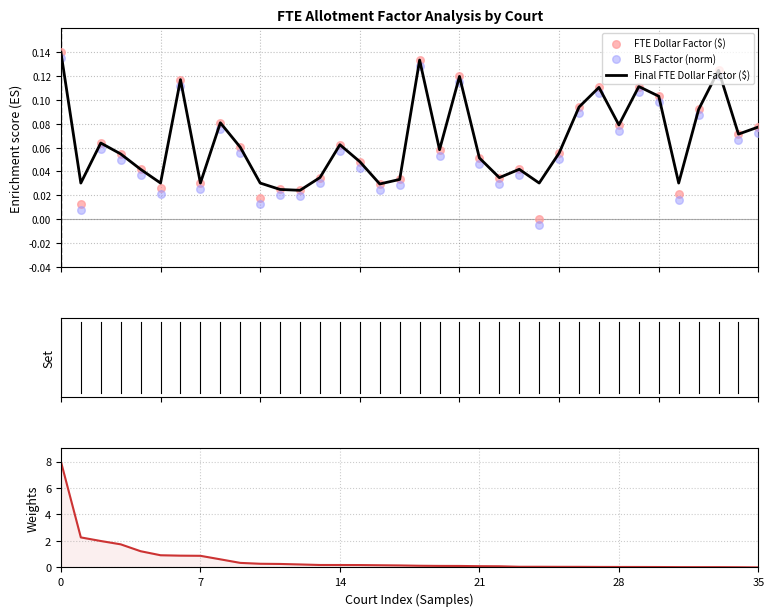

Which series reaches the minimum Y coordinate?

BLS Factor (norm)